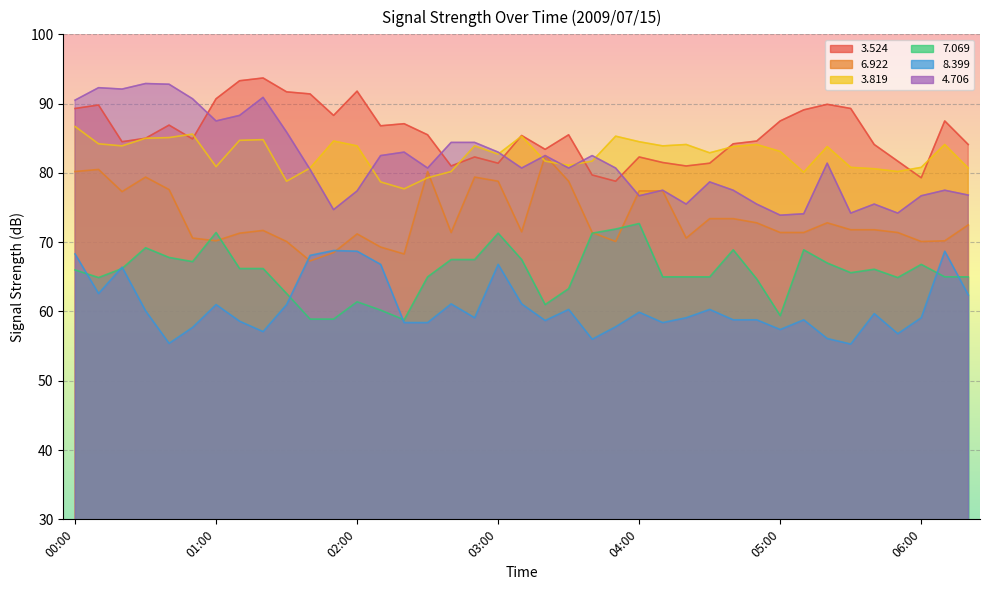

Reading right to left, transcribe all the data shown in this chart.

  3.524: 84.1	87.5	79.3	81.7	84.1	89.3	89.9	89.1	87.5	84.6	84.2	81.4	81.0	81.5	82.3	78.8	79.7	85.5	83.4	85.4	81.4	82.3	81.0	85.5	87.1	86.8	91.8	88.3	91.4	91.7	93.7	93.3	90.7	84.9	86.9	85.0	84.5	89.8	89.3
  6.922: 72.5	70.2	70.1	71.4	71.8	71.8	72.8	71.4	71.4	72.8	73.4	73.4	70.6	77.4	77.4	70.1	71.4	78.8	82.5	71.5	78.8	79.4	71.4	80.2	68.3	69.3	71.2	68.5	67.3	70.1	71.7	71.3	70.2	70.6	77.6	79.4	77.3	80.5	80.2
  3.819: 80.7	84.1	80.8	80.2	80.6	80.8	83.8	80.1	83.1	84.1	83.8	82.9	84.1	83.9	84.5	85.3	81.7	81.1	81.7	85.3	82.7	83.9	80.2	79.3	77.7	78.7	83.9	84.6	80.7	78.8	84.8	84.7	80.9	85.6	85.1	85.0	83.9	84.2	86.7
  7.069: 65.0	65.0	66.8	64.9	66.1	65.6	67.0	68.9	59.4	64.7	68.9	65.0	65.0	65.0	72.7	71.9	71.3	63.3	61.0	67.5	71.3	67.5	67.5	65.0	58.8	60.2	61.4	58.9	58.9	62.6	66.2	66.2	71.4	67.2	67.8	69.2	66.2	64.9	66.0
  8.399: 62.4	68.7	59.1	56.8	59.7	55.3	56.1	58.8	57.4	58.8	58.8	60.3	59.1	58.4	59.9	57.8	56.0	60.3	58.7	61.1	66.8	59.1	61.1	58.4	58.4	66.8	68.7	68.8	68.1	61.0	57.1	58.6	61.0	57.7	55.4	60.1	66.4	62.6	68.3
  4.706: 76.8	77.5	76.7	74.2	75.5	74.2	81.4	74.1	73.9	75.5	77.5	78.7	75.5	77.5	76.7	80.7	82.5	80.7	82.5	80.7	83.0	84.4	84.4	80.7	83.0	82.5	77.4	74.7	80.5	85.9	90.9	88.3	87.5	90.7	92.8	92.9	92.1	92.3	90.5